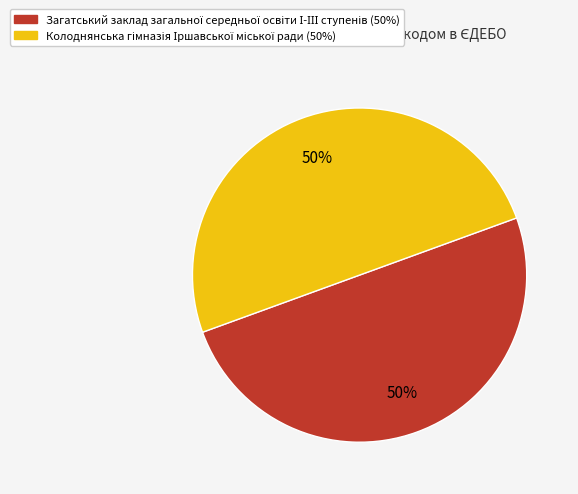

To the nearest percent, what is the average slice percentage?

50%